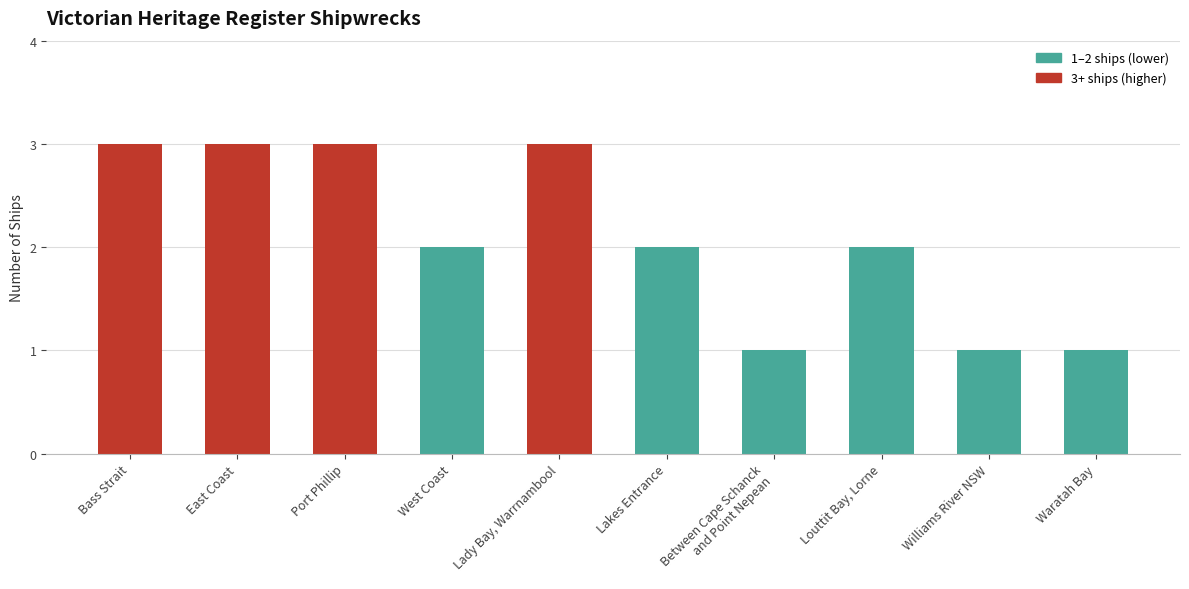

Read the value at East Coast.

3